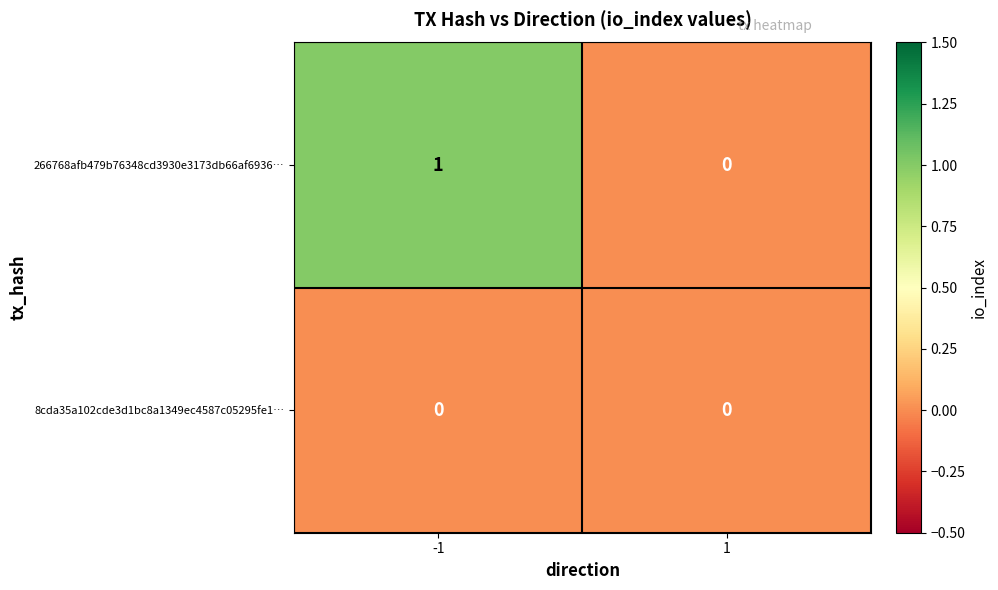

Rank the series by their maximum value, from lowest to highest.

8cda35a102cde3d1bc8a1349ec4587c05295fe1…, 266768afb479b76348cd3930e3173db66af6936…